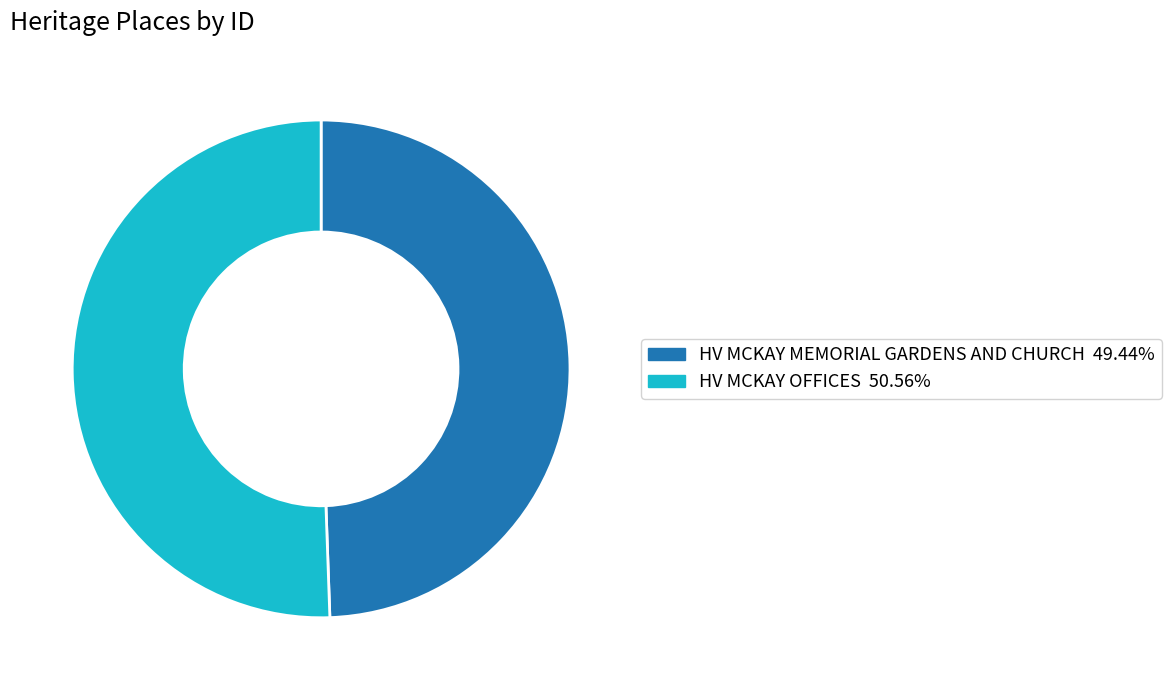

Do HV MCKAY MEMORIAL GARDENS AND CHURCH and HV MCKAY OFFICES together represent more than half of the pie?

Yes